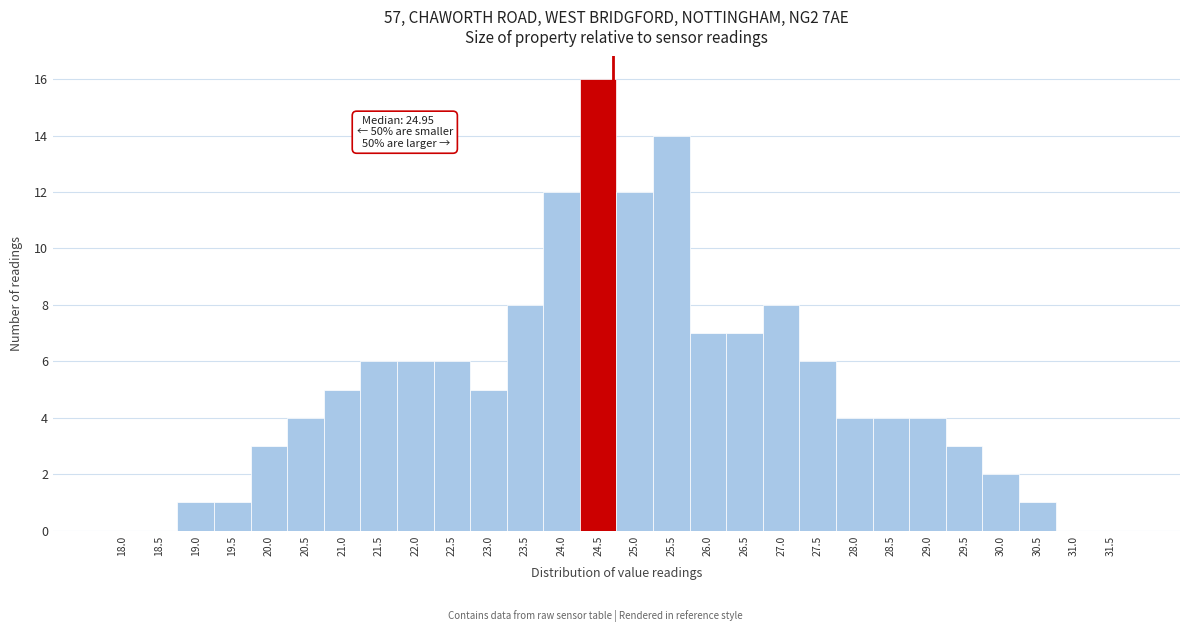

Reading left to right, what are all the values shown in this chart?

18.0=0	18.5=0	19.0=1	19.5=1	20.0=3	20.5=4	21.0=5	21.5=6	22.0=6	22.5=6	23.0=5	23.5=8	24.0=12	24.5=16	25.0=12	25.5=14	26.0=7	26.5=7	27.0=8	27.5=6	28.0=4	28.5=4	29.0=4	29.5=3	30.0=2	30.5=1	31.0=0	31.5=0